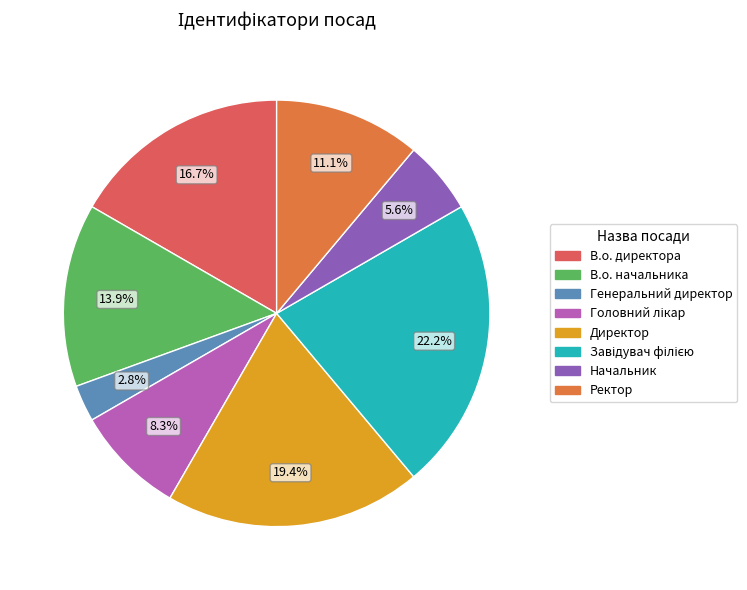

What percentage is NOT represented by В.о. начальника?

86.1%